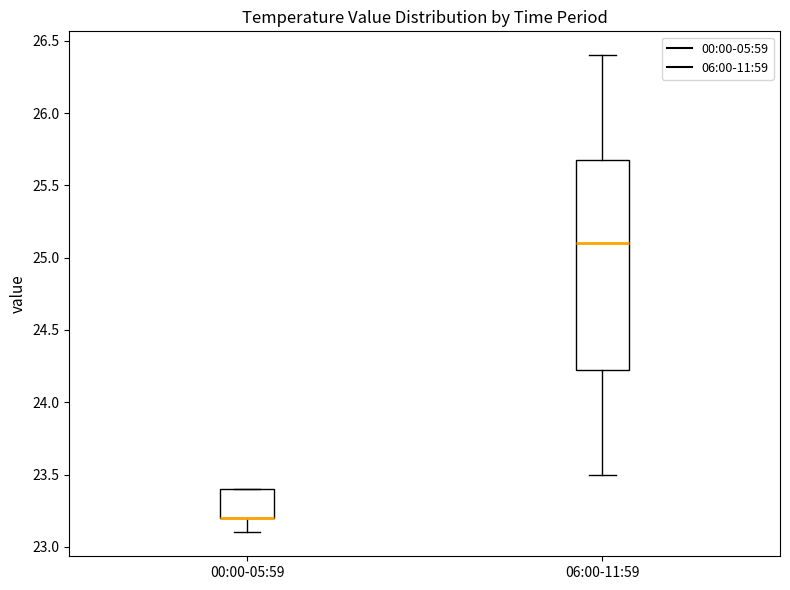

Reading left to right, transcribe this box plot: for each box, give where its median line is, the range the box spans, and where its two whiskers end, as read against the y-axis. The values are not printed on the chart, so give them approximately, as read against the axis.

00:00-05:59: median 23.20 (drawn on the box's lower edge), box 23.20 to 23.40, whiskers 23.10 to 23.40
06:00-11:59: median 25.10, box 24.25 to 25.70, whiskers 23.50 to 26.40